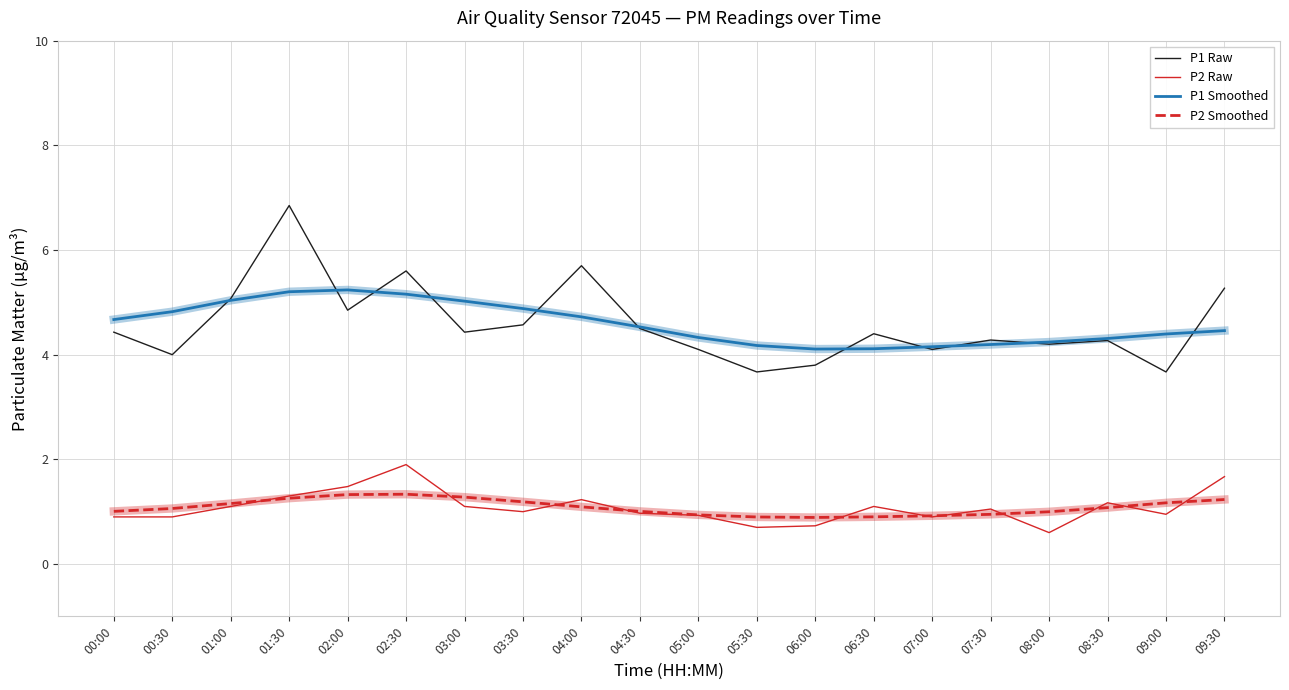

Where does the P2 Raw series first go above 1?

01:00